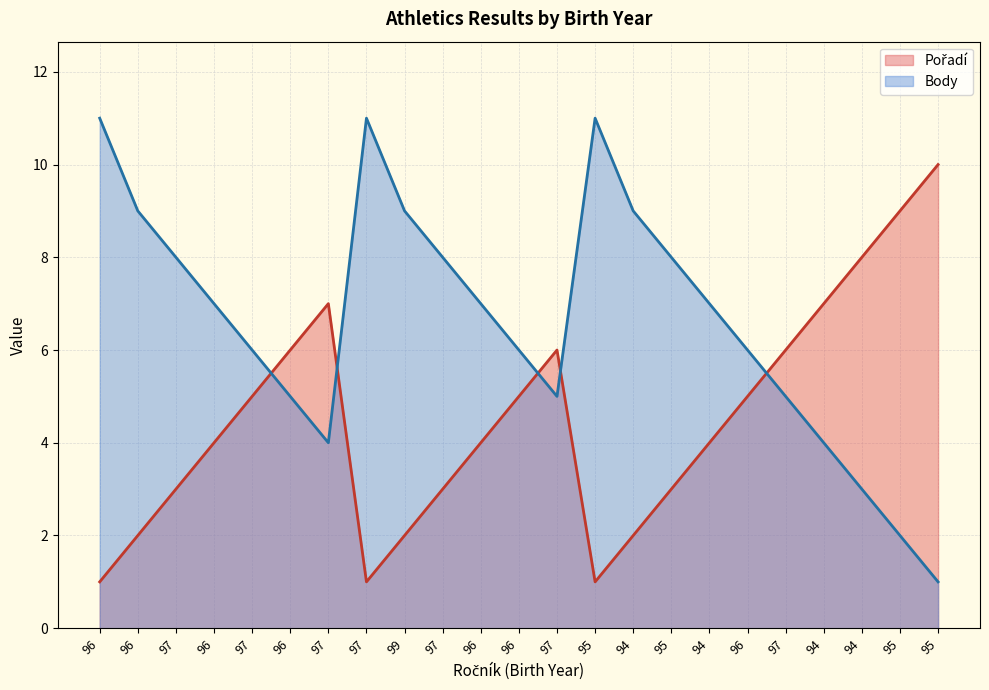

At which category is the sum across all series the highest?

96